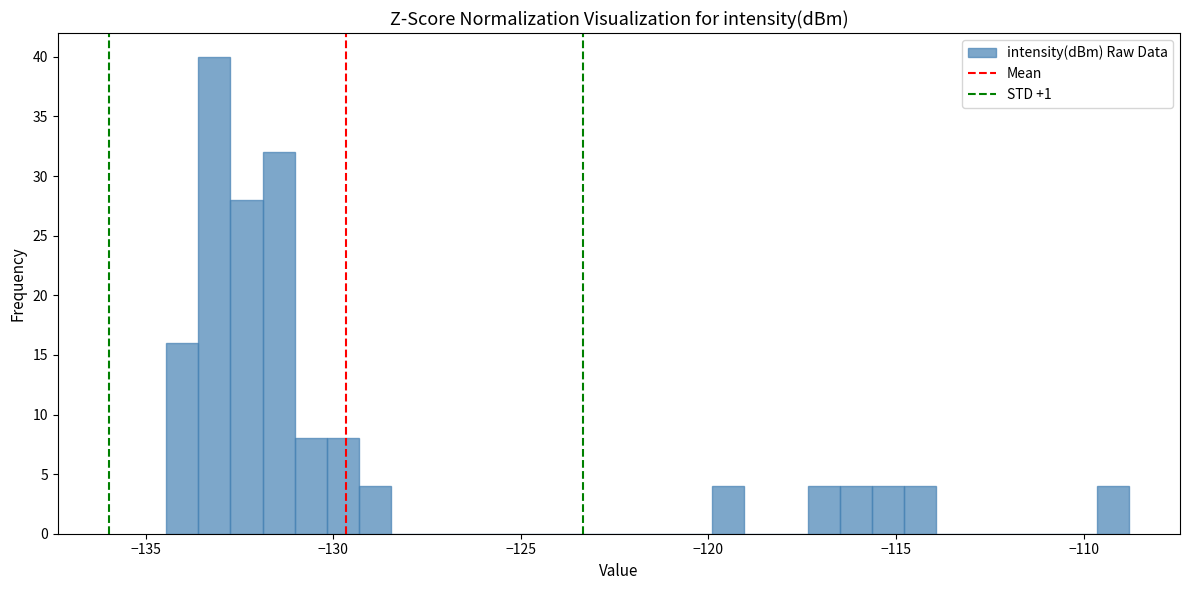

Read against the x-axis, roughly where is the centre of the tallest bar?

-133.0